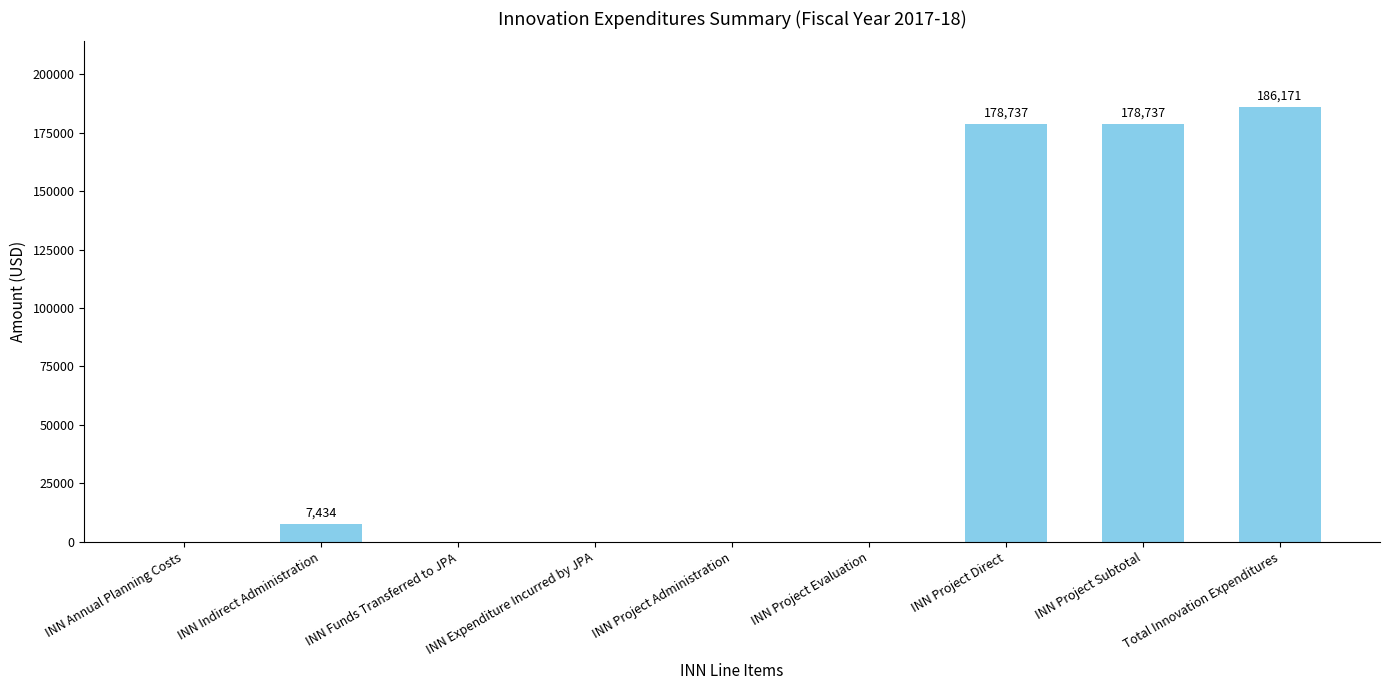

The chart shows a value of 0 at INN Annual Planning Costs. True or false?

True